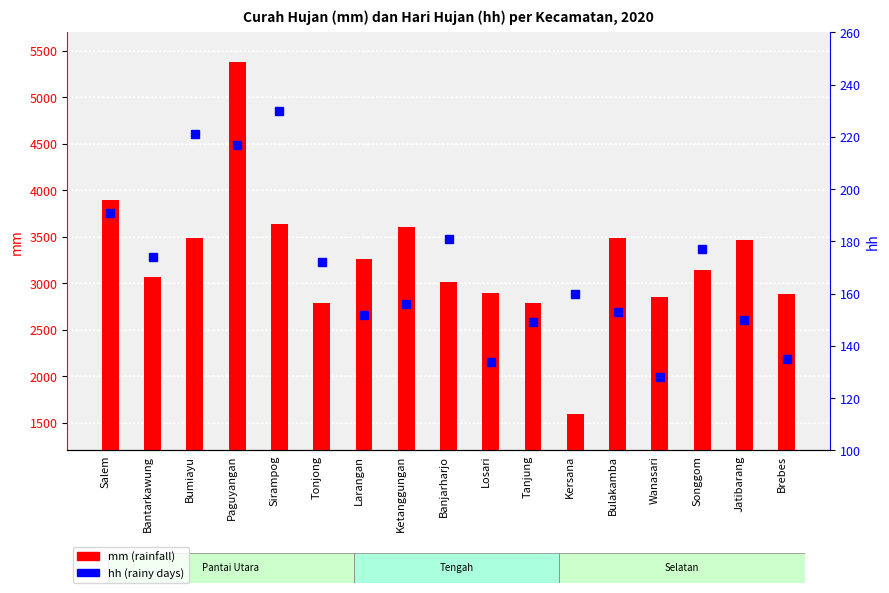

List the series in order of their peak value, lowest first.

hh (rainy days), mm (rainfall)